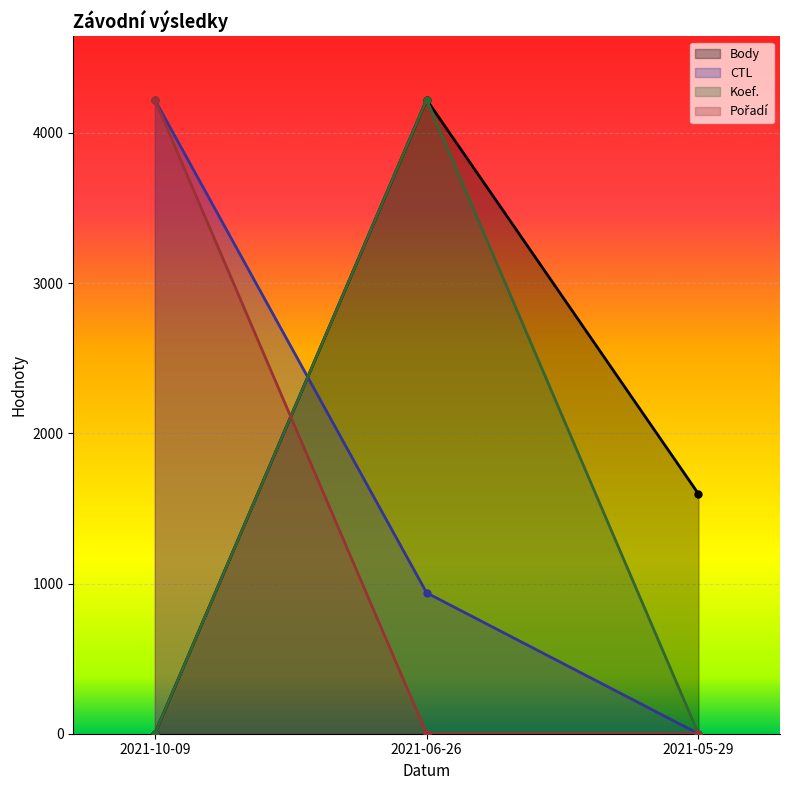

Reading left to right, what are all the values shown in this chart?

Body: 0.0	4221.0	1596.9
CTL: 4221.0	938.0	0.0
Koef.: 0.0	4221.0	0.0
Pořadí: 4221.0	0.0	0.0